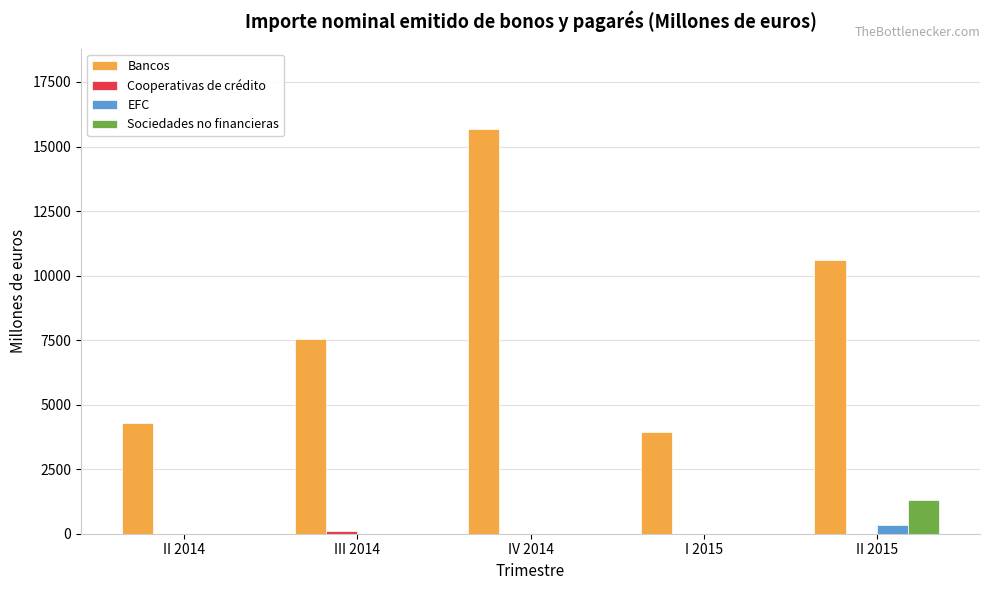

What is the greatest value displayed?

15663.0